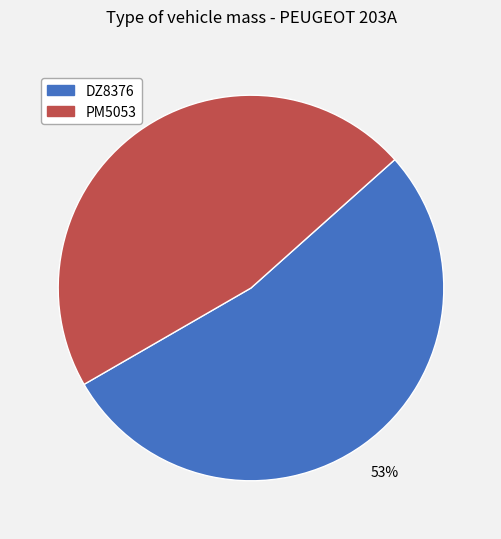

Does any single category account for the majority?

Yes